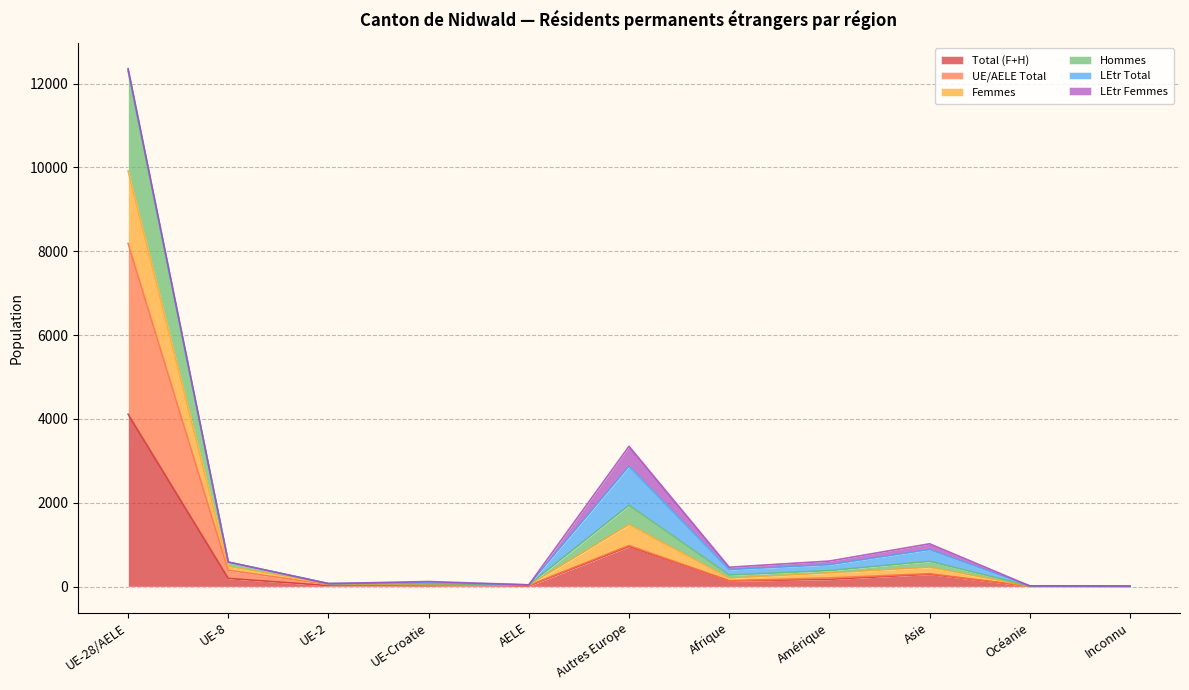

What is the total value across all series at UE-2?

216